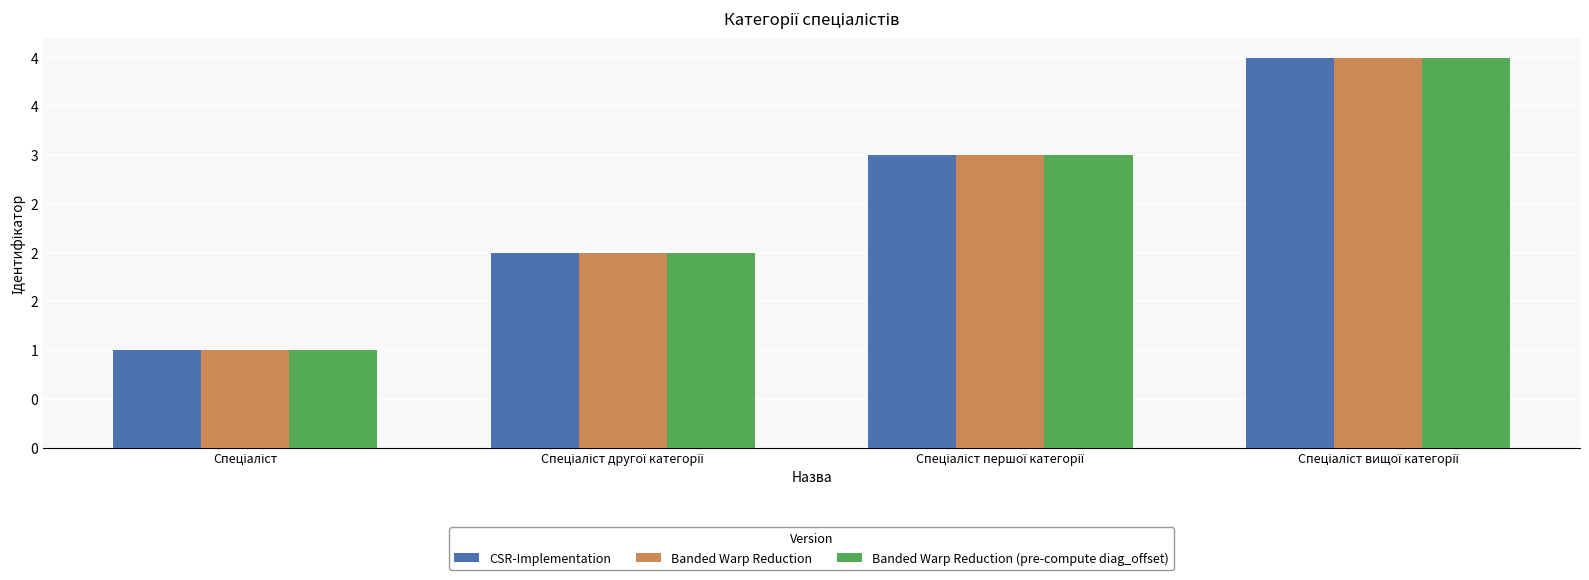

What position from the left is Спеціаліст другої категорії?

2